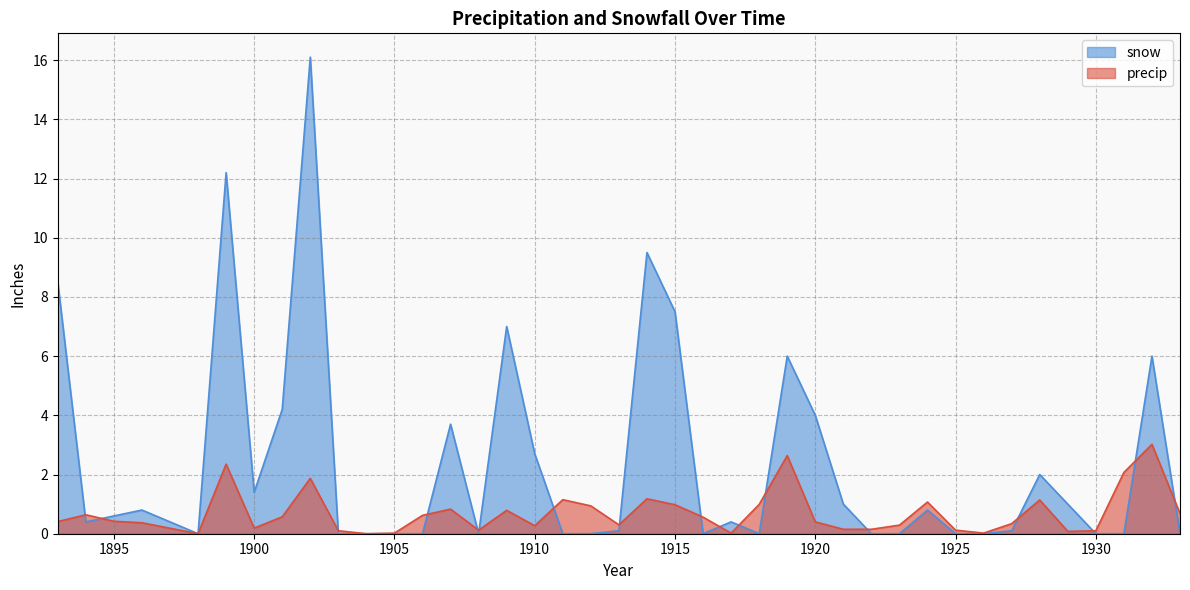

Count the number of categories in the chart.

40